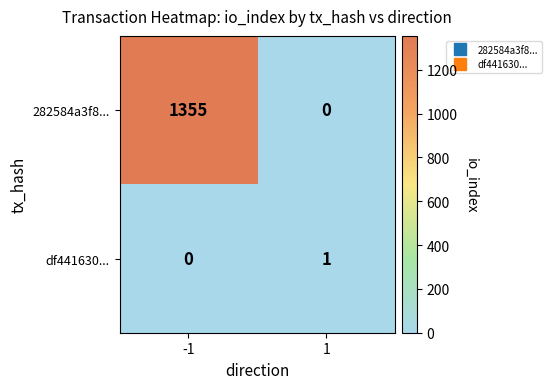

Which series has the widest spread of values?

282584a3f8...